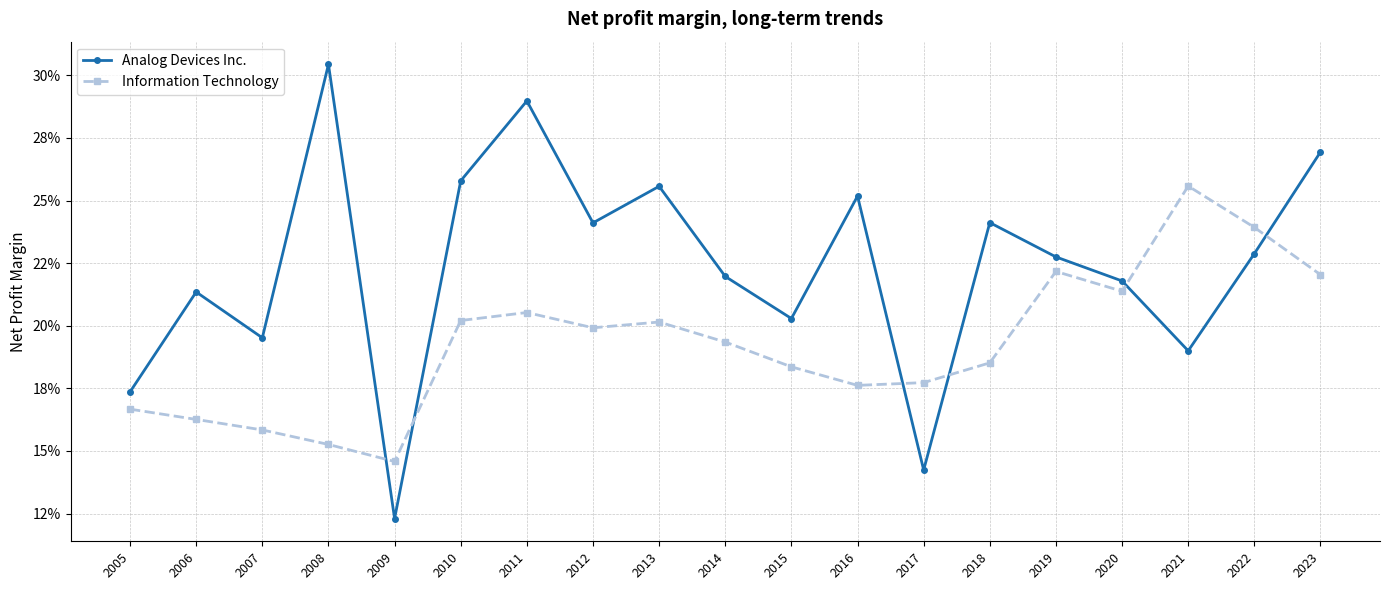

What is the difference between the maximum and second lowest values in the Analog Devices Inc. series?

0.2